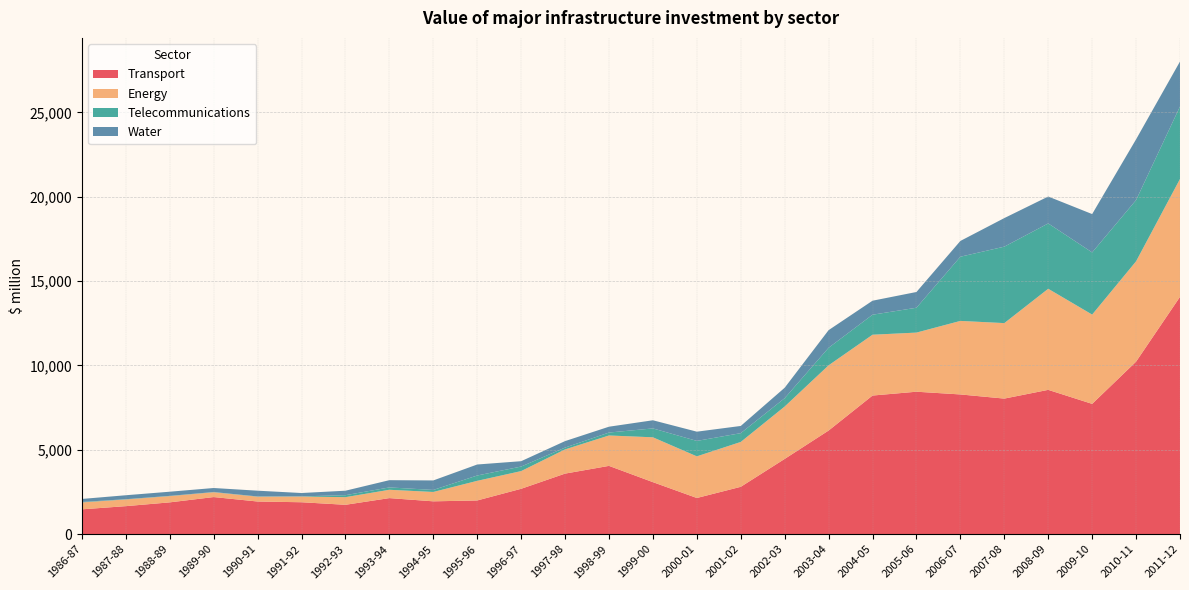

Reading right to left, what are all the values shown in this chart?

Transport: 14063.4	10222.6	7719.7	8550.9	8032.6	8278.8	8440.2	8213.2	6139.2	4457.1	2804.2	2141.5	3080.6	4045.2	3586.7	2686.9	1995.2	1943.8	2135.2	1738.9	1889.5	1932.9	2197.1	1882.7	1658.2	1469.6
Energy: 6985.9	5946.6	5292.3	5990.6	4473.7	4357.9	3504.2	3604.9	3865.5	3106.2	2659.2	2468.4	2657.8	1801.4	1434.5	1049.4	1162.9	554.5	493.3	451.8	337.9	285.7	285.4	370.3	397.7	409.3
Telecommunications: 4295.4	3629.7	3684.6	3872.3	4530.9	3804.0	1473.2	1185.4	1040.1	494.5	521.0	914.8	526.4	173.6	107.1	268.8	316.1	120.5	139.9	117.3	11.6	15.5	11.7	14.7	13.9	27.6
Water: 2665.3	3599.4	2272.0	1594.4	1693.8	935.5	933.2	830.5	1045.0	618.6	426.7	547.5	483.2	346.6	384.6	317.3	652.5	563.2	429.3	264.9	197.6	340.3	239.2	246.2	234.8	178.9